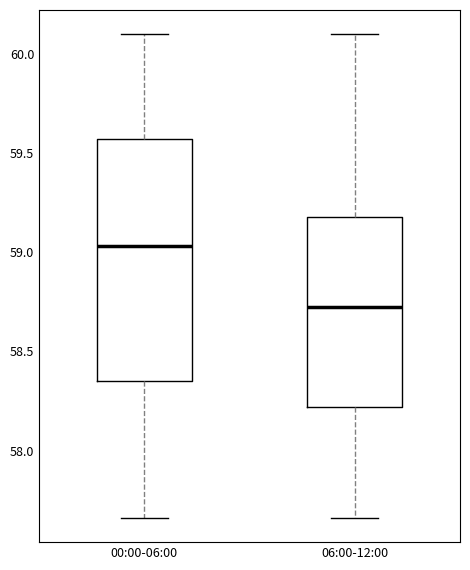

Which box has the highest median line?

00:00-06:00